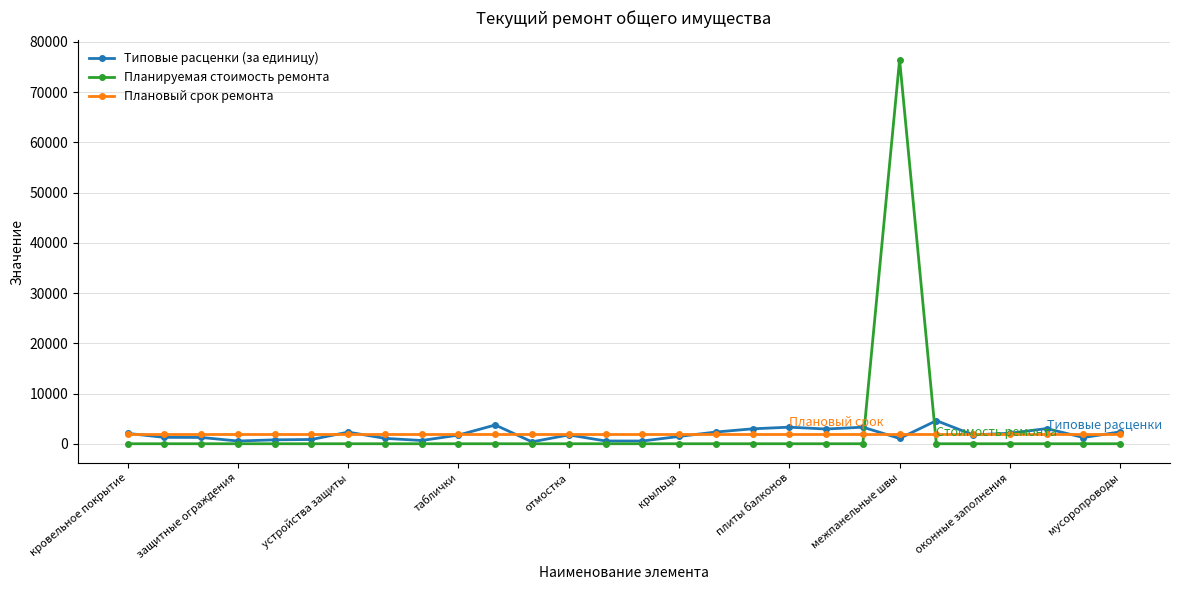

Count the number of data series in this chart.

3